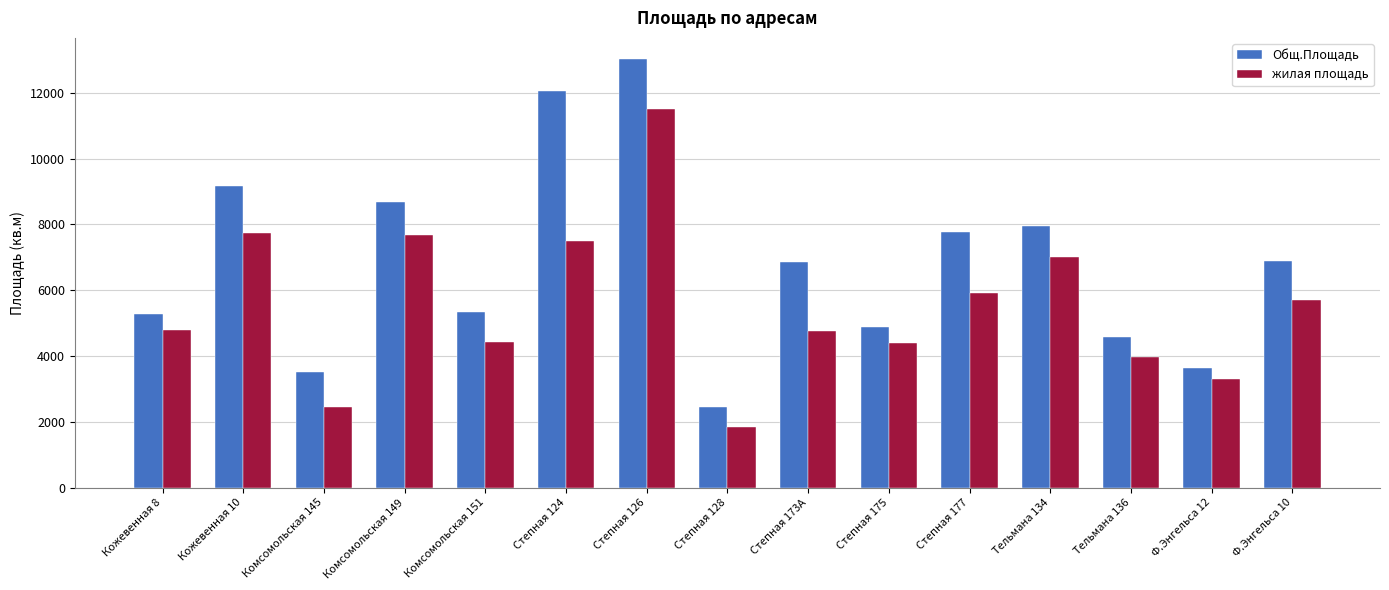

What is the difference between the жилая площадь values at Тельмана 136 and Кожевенная 8?

813.7